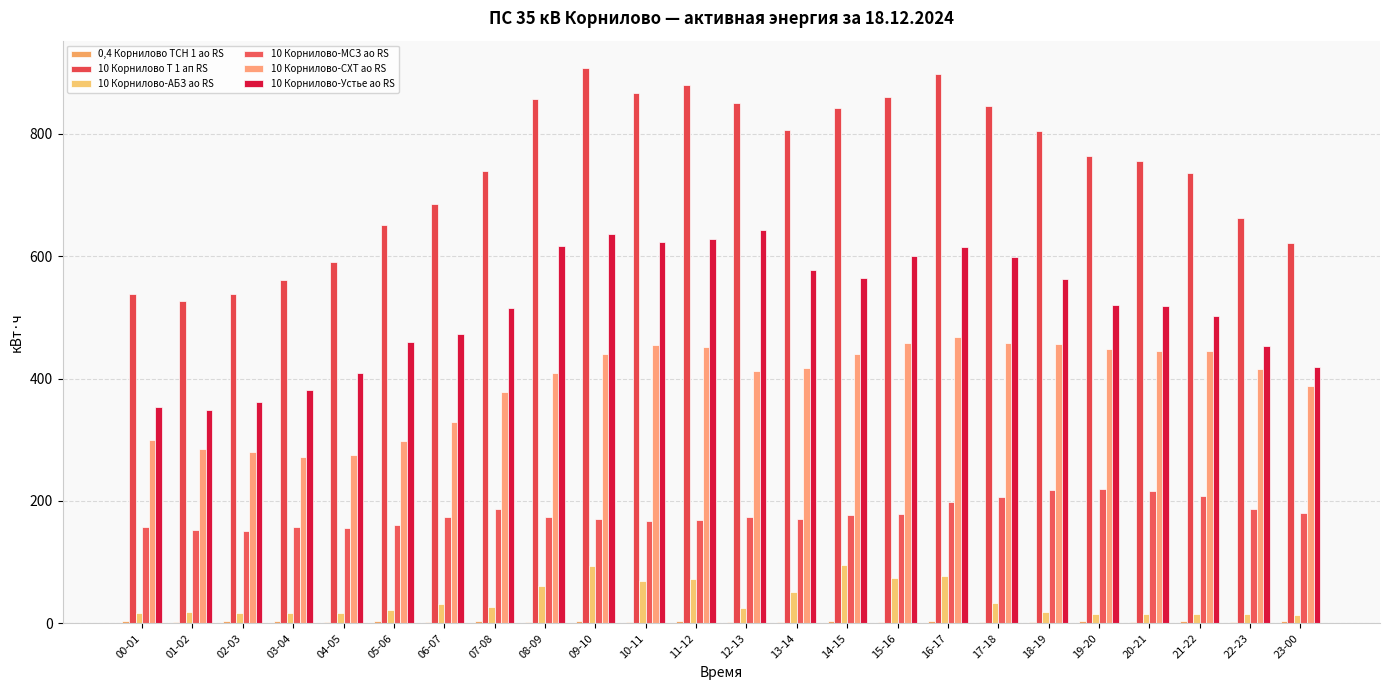

Between 05-06 and 19-20, which series saw the biggest shift?

10 Корнилово-СХТ ао RS